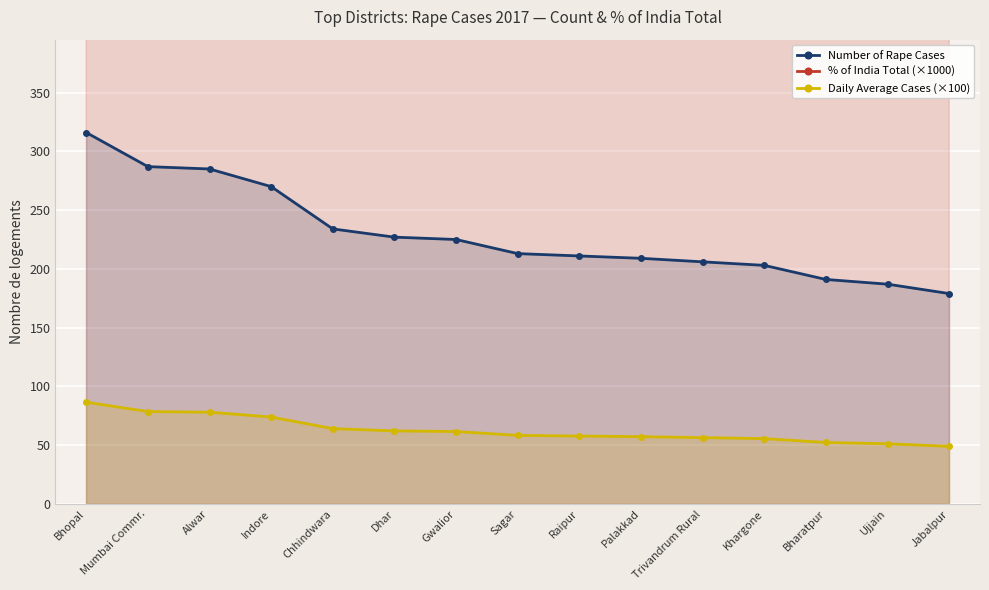

What is the maximum value shown in the chart?

970.5